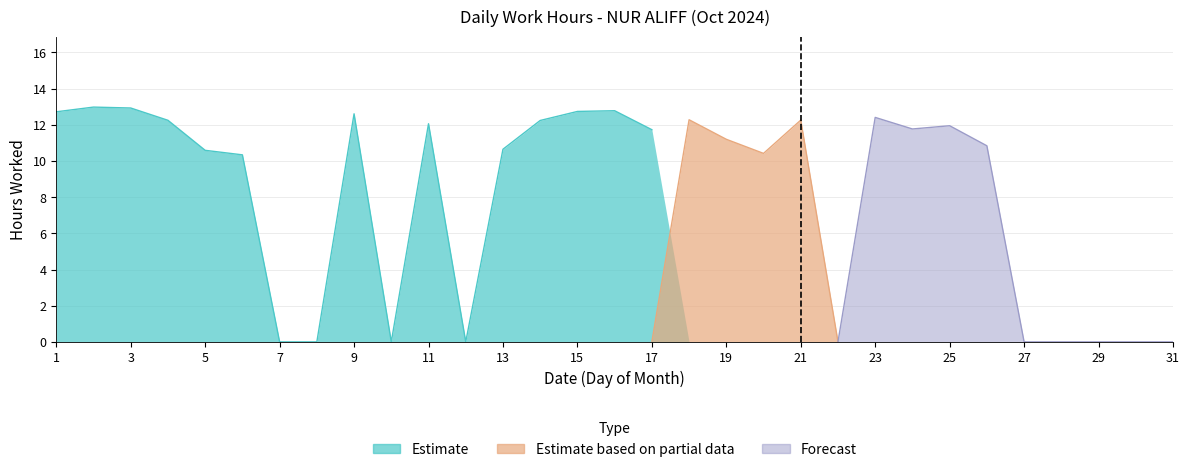

What is the difference between the highest and lowest values at 21?

12.3